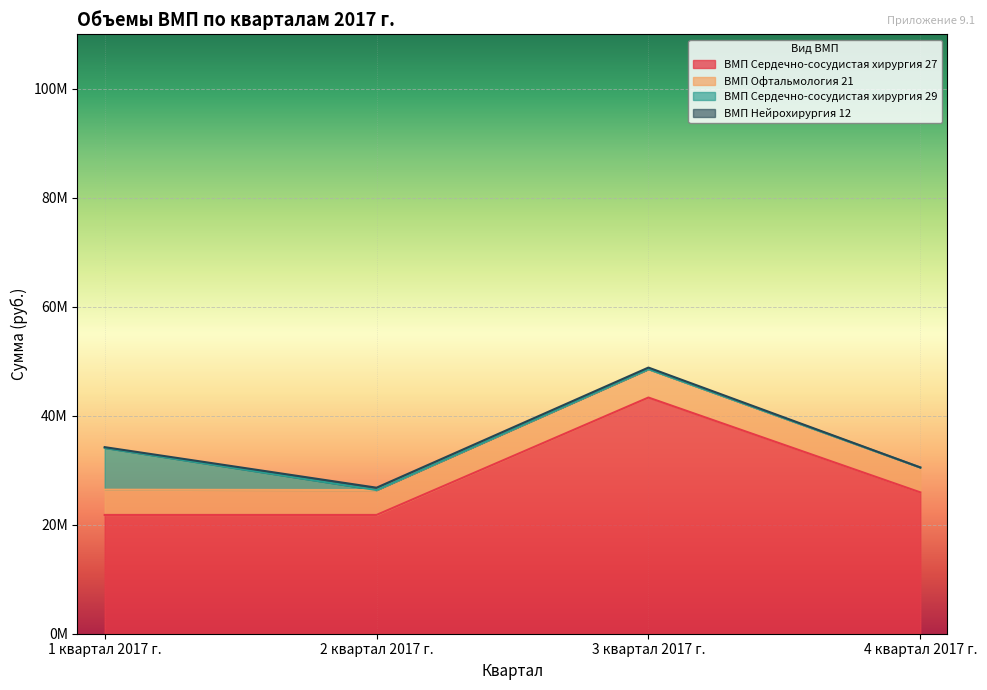

How many lines are shown in the chart?

4